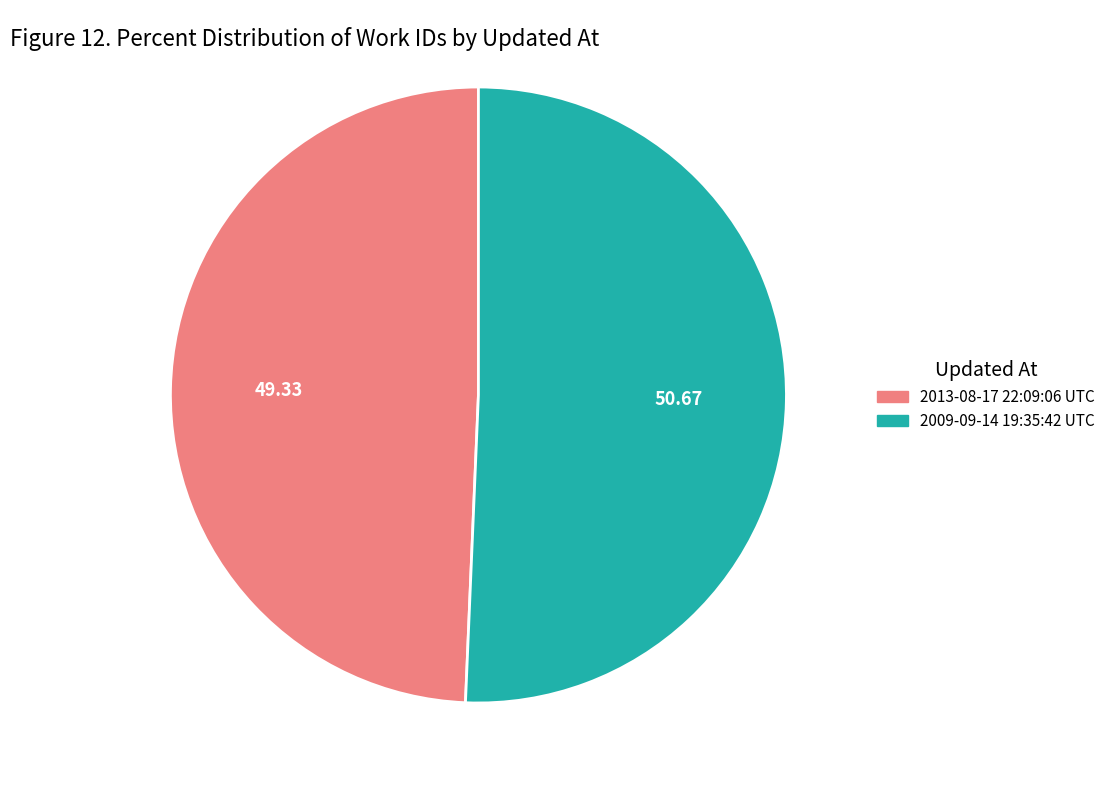

Approximately how many times larger is the value at 2013-08-17 22:09:06 UTC compared to 2009-09-14 19:35:42 UTC?

1.0